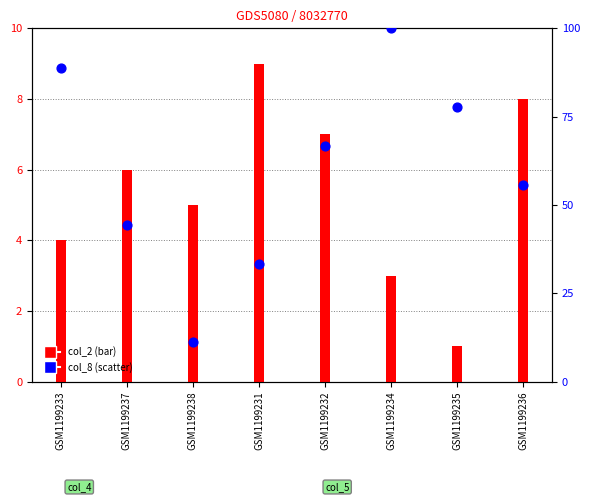

What are all the series names shown in the legend?

col_2 (bar), col_8 (scatter)